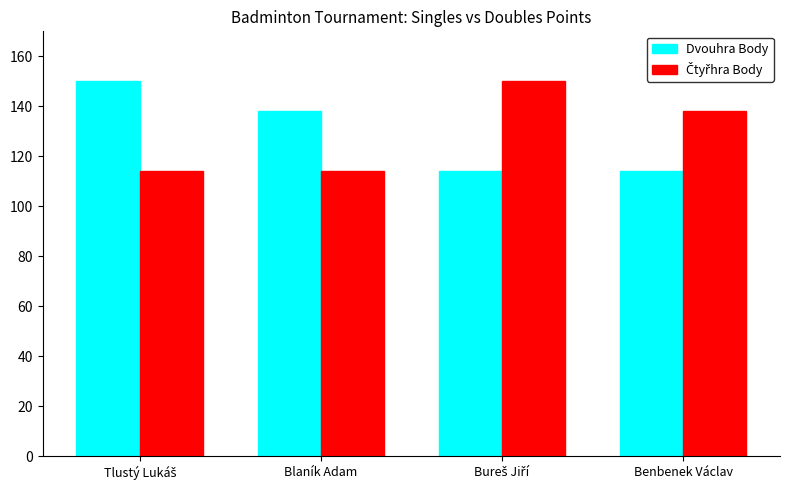

At how many categories does at least one series exceed 120?

4